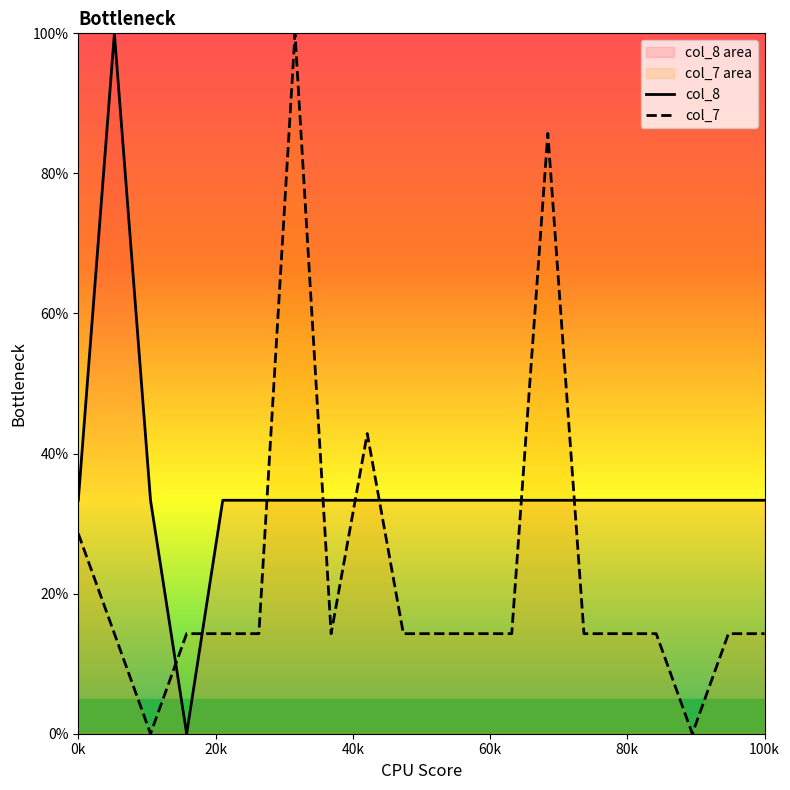

What is the sum of all col_8 values?

700.0